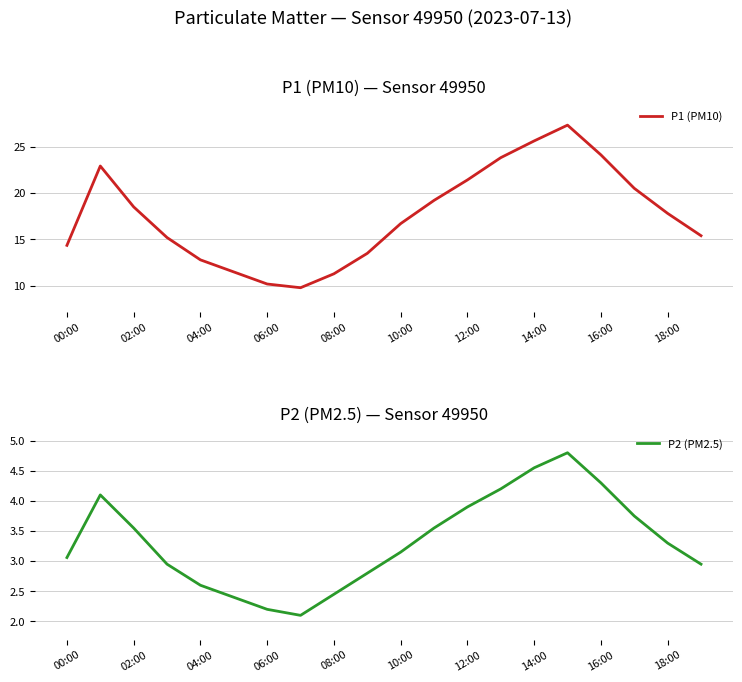

Where does the P2 (PM2.5) series first go above 3?

00:00